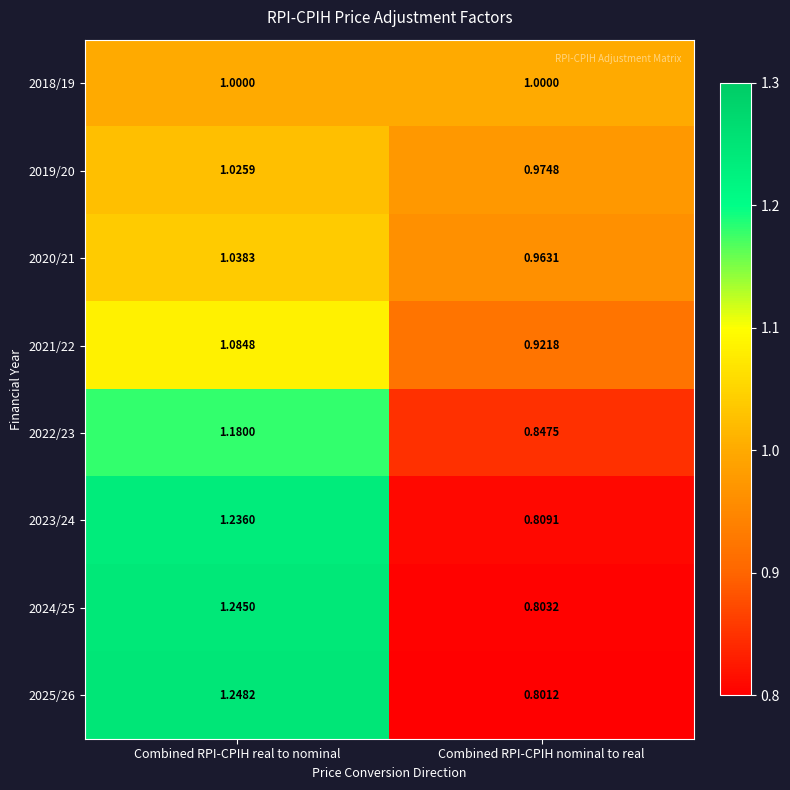

Where does the 2025/26 series first go above 1?

Combined RPI-CPIH real to nominal